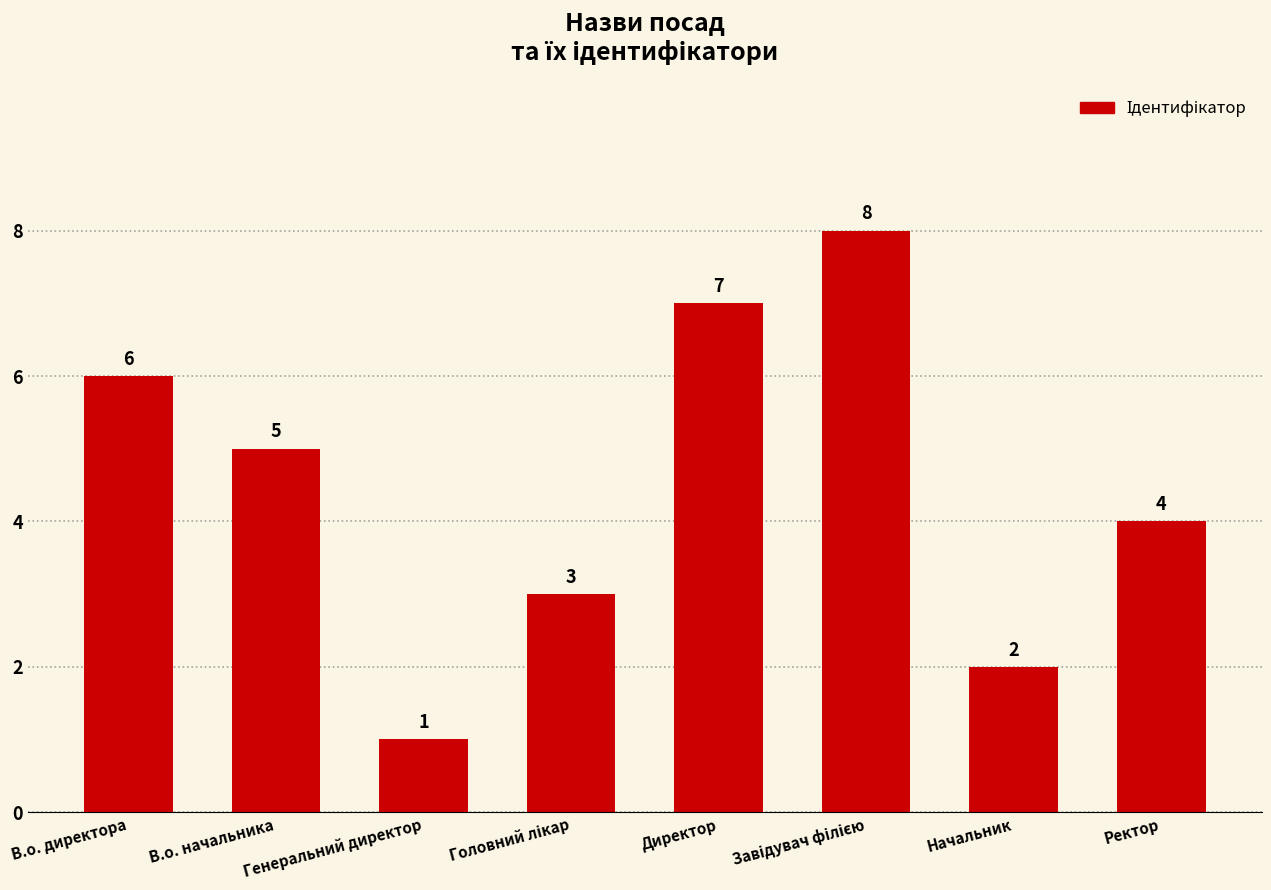

Count the number of data series in this chart.

1